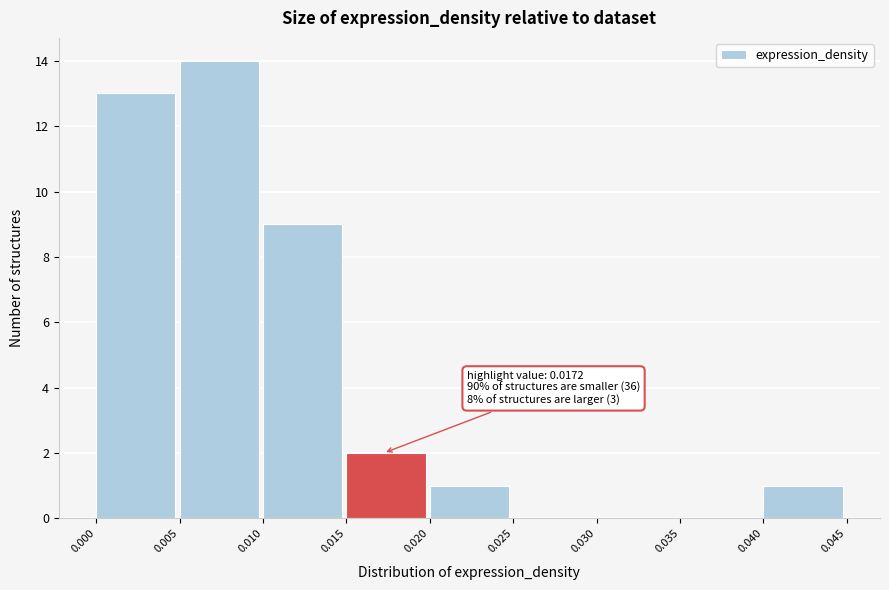

Over which range of the x-axis is the bar tallest?

0.005 to 0.010